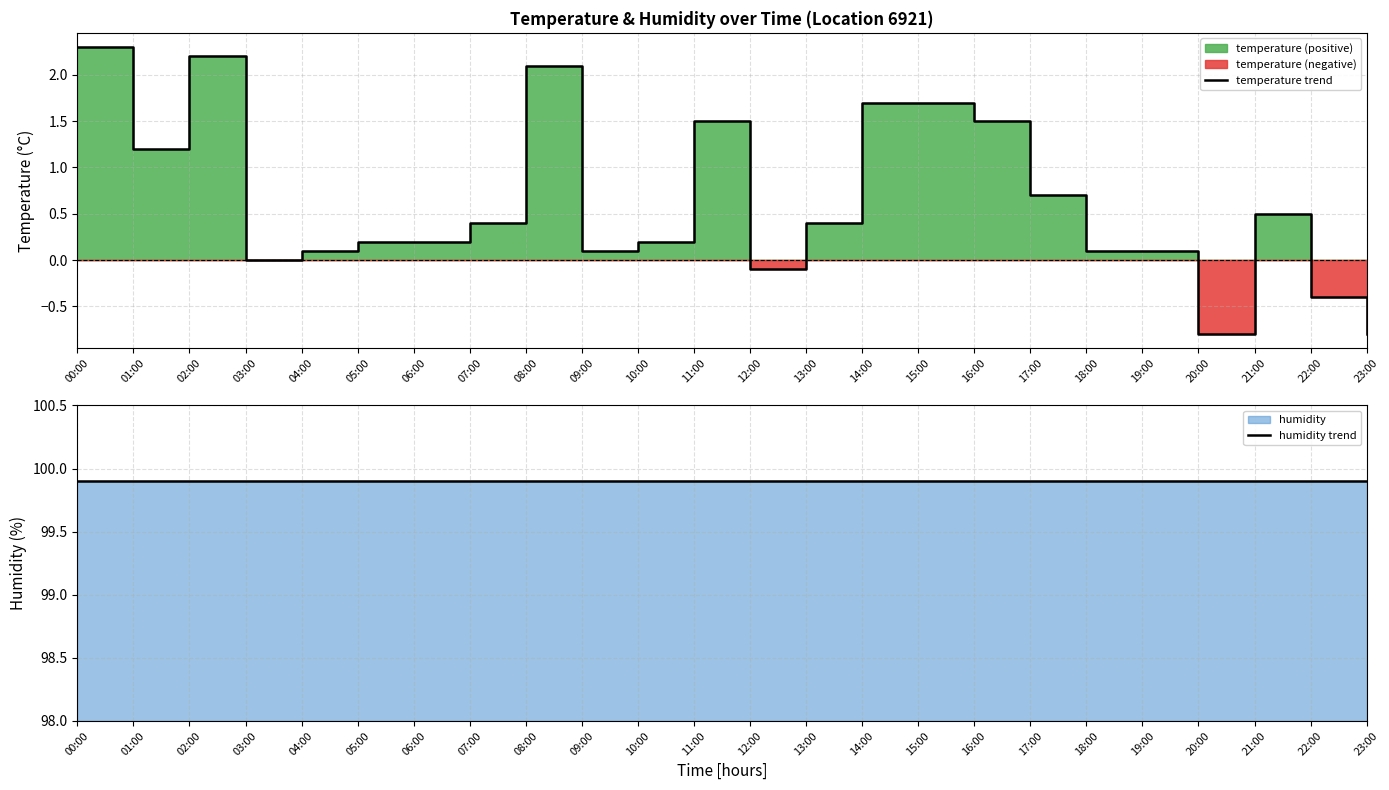

What is the difference between the temperature trend values at 03:00 and 23:00?

0.8